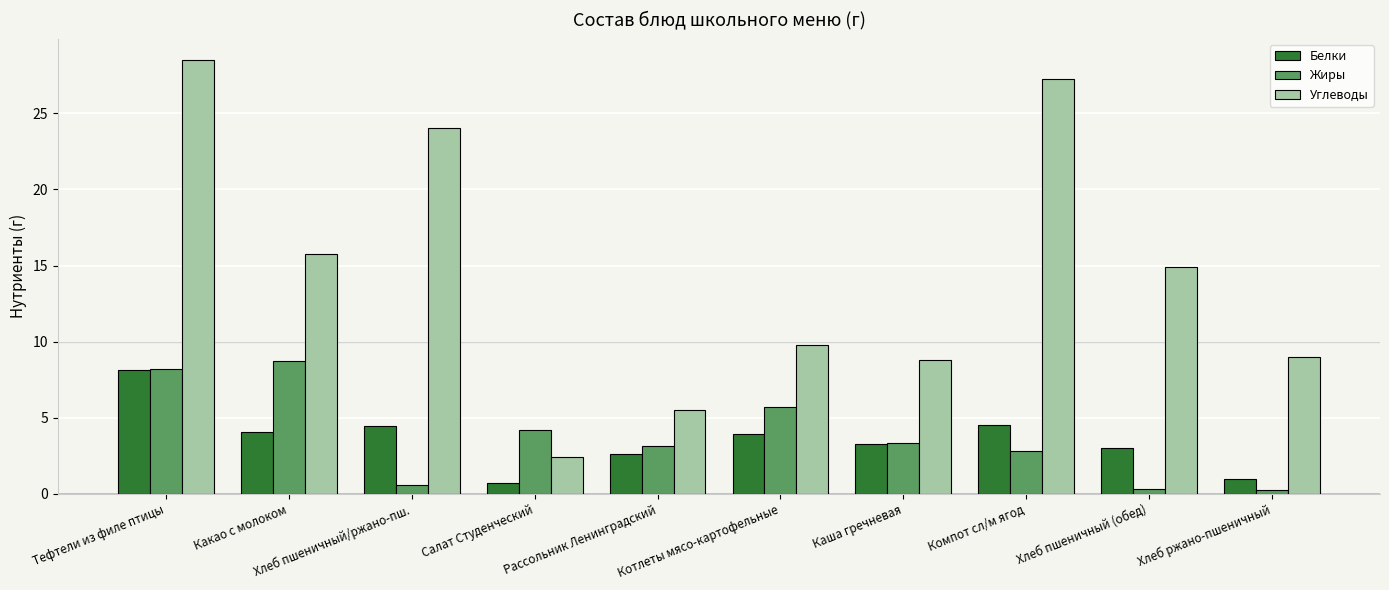

At which label is Жиры closest to 4?

Салат Студенческий